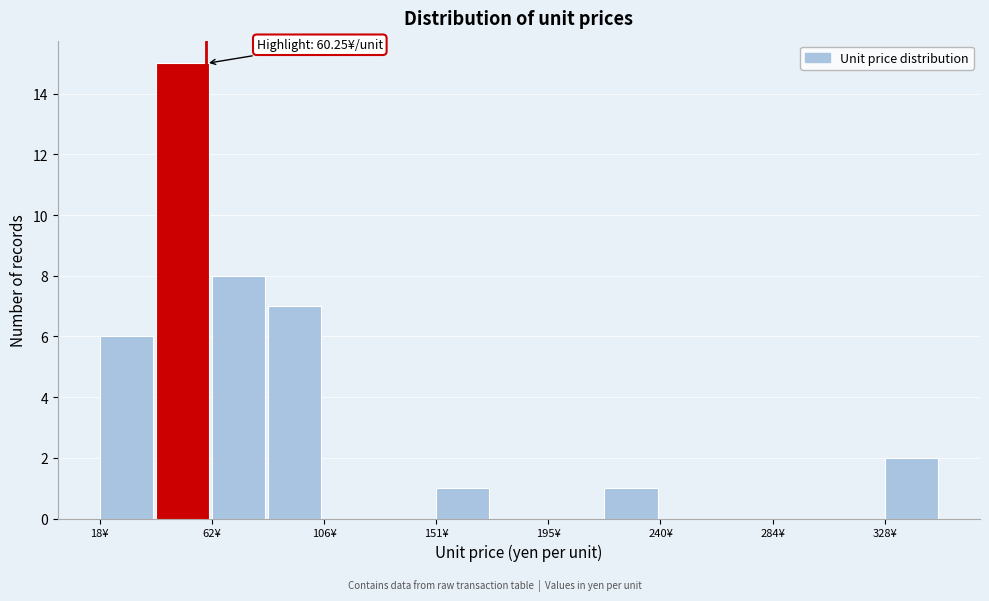

Over which range of the x-axis is the bar tallest?

40 to 60